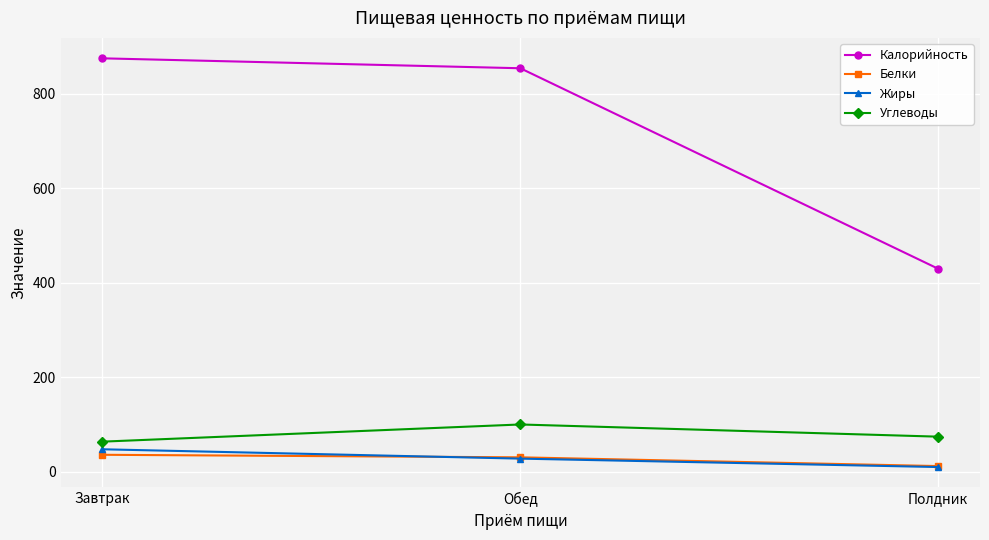

What is the sum of all Жиры values?

84.4